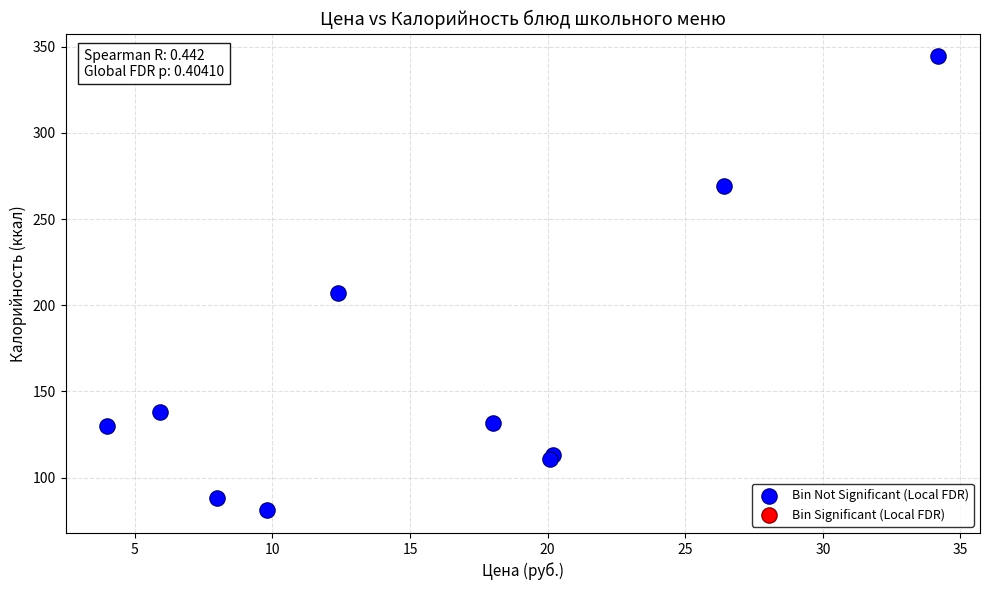

What Y value in the scatter plot is closest to 212?

207.2